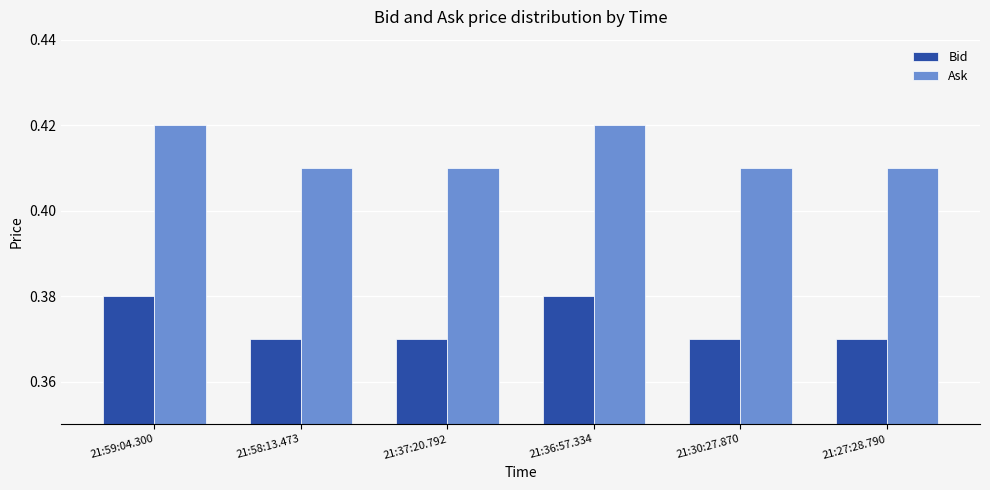

Rank the series by their average value, from lowest to highest.

Bid, Ask